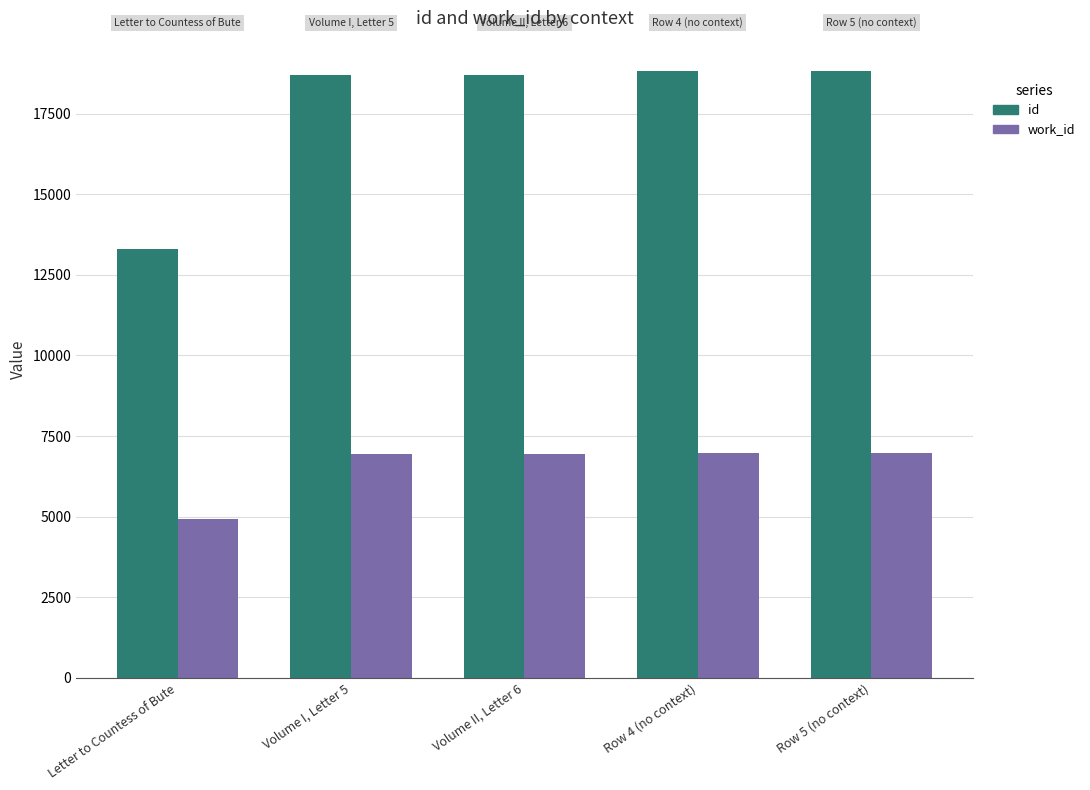

How many bars are there in total?

10